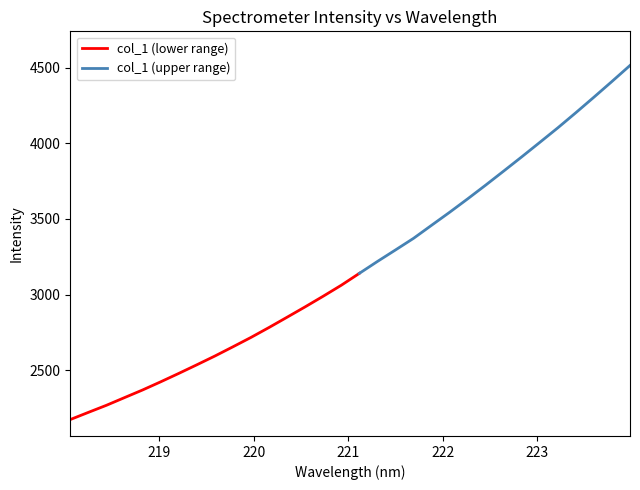

At which label does the data first exceed 3140?

221.1174